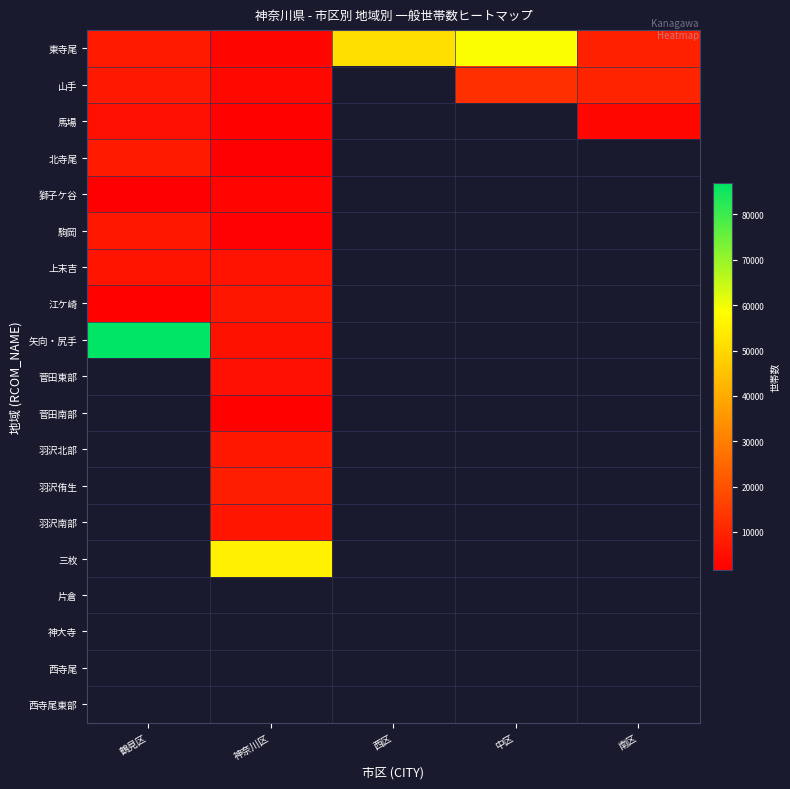

At 鶴見区, list the series in order from smallest to largest.

獅子ケ谷, 江ケ崎, 馬場, 上末吉, 駒岡, 山手, 東寺尾, 北寺尾, 矢向・尻手, 菅田東部, 菅田南部, 羽沢北部, 羽沢侑生, 羽沢南部, 三枚, 片倉, 神大寺, 西寺尾, 西寺尾東部